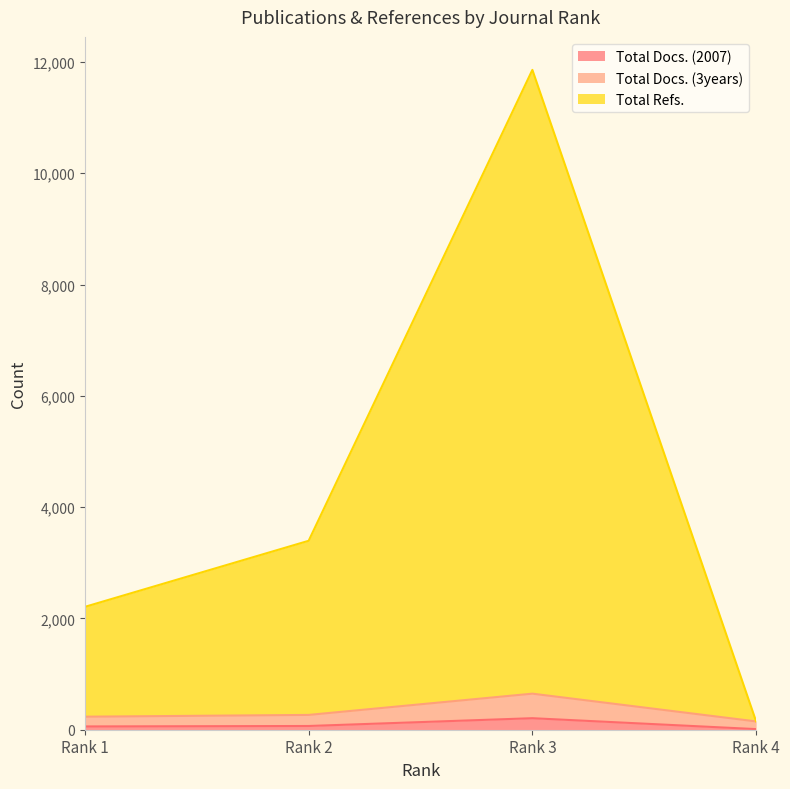

At which category is the sum across all series the highest?

Rank 3